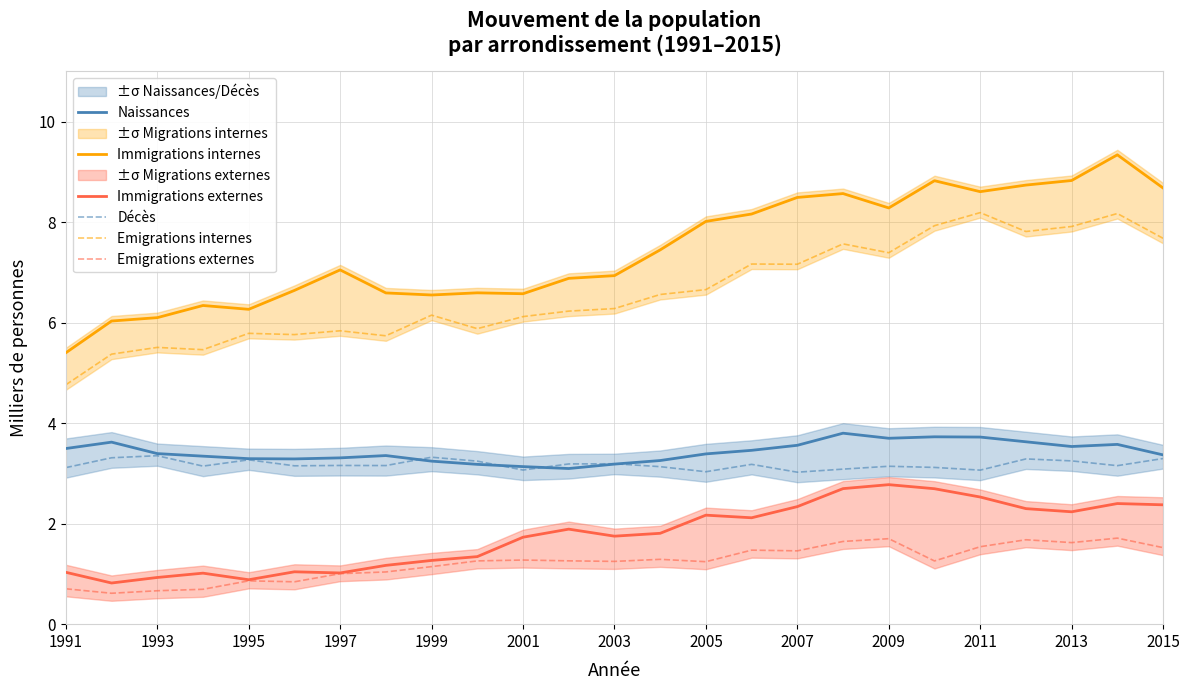

True or false: Naissances and Emigrations externes intersect in this chart.

False